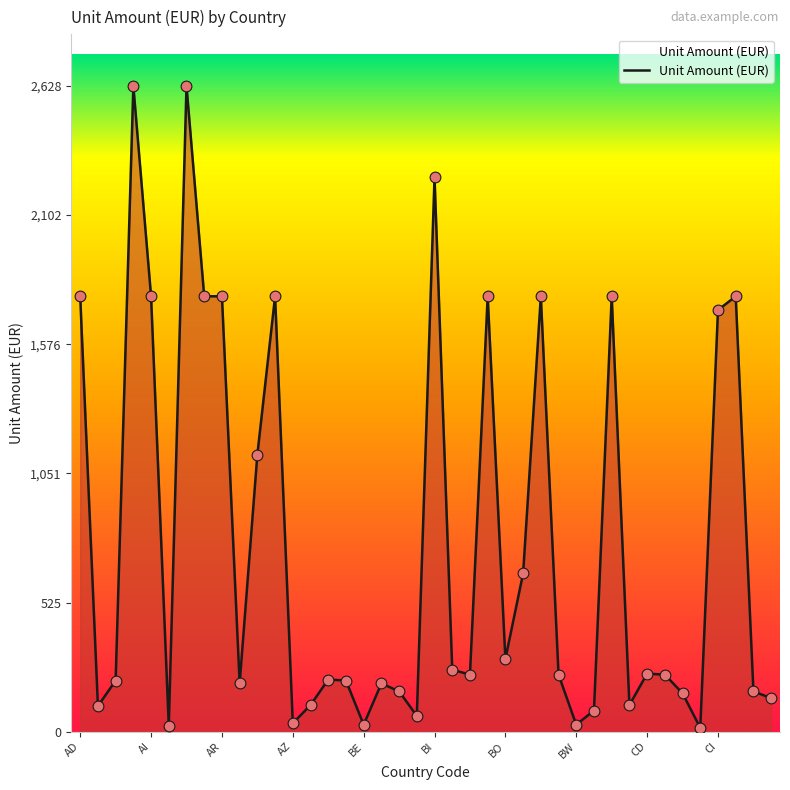

What is the difference between the maximum and minimum values?

2613